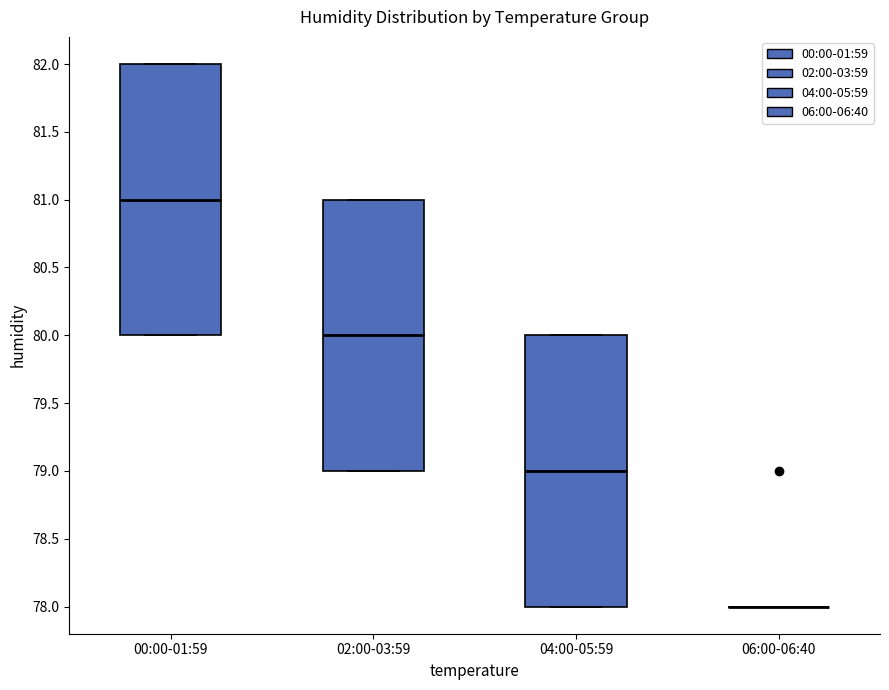

Where is the lower edge of the box for 02:00-03:59 on the y-axis? The values are not printed on the chart, so give them approximately, as read against the axis.

79